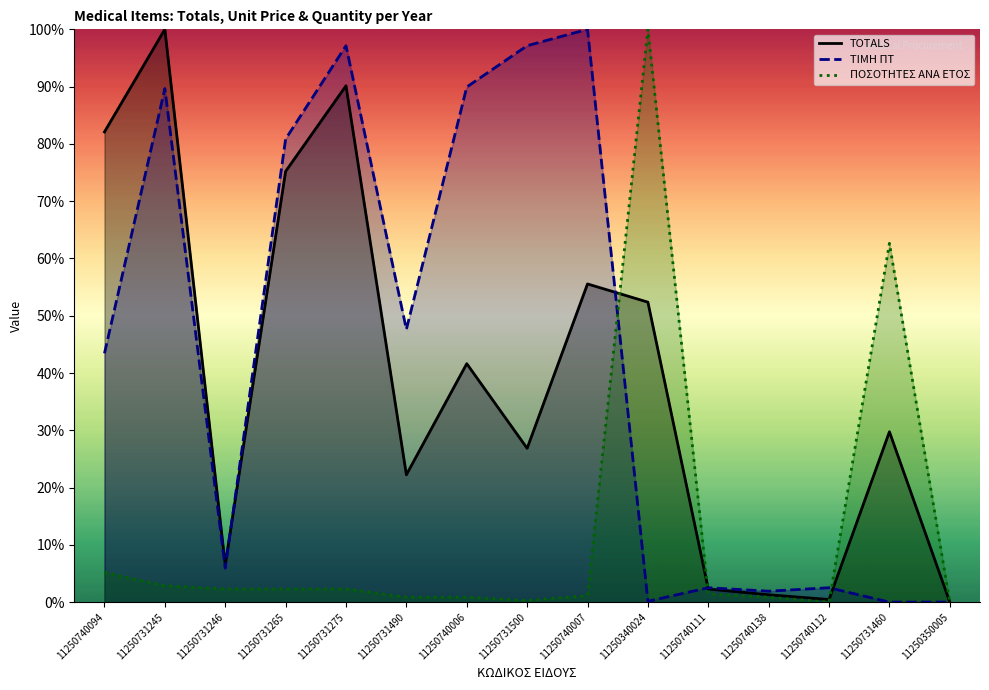

What is the maximum value shown in the chart?

100.0